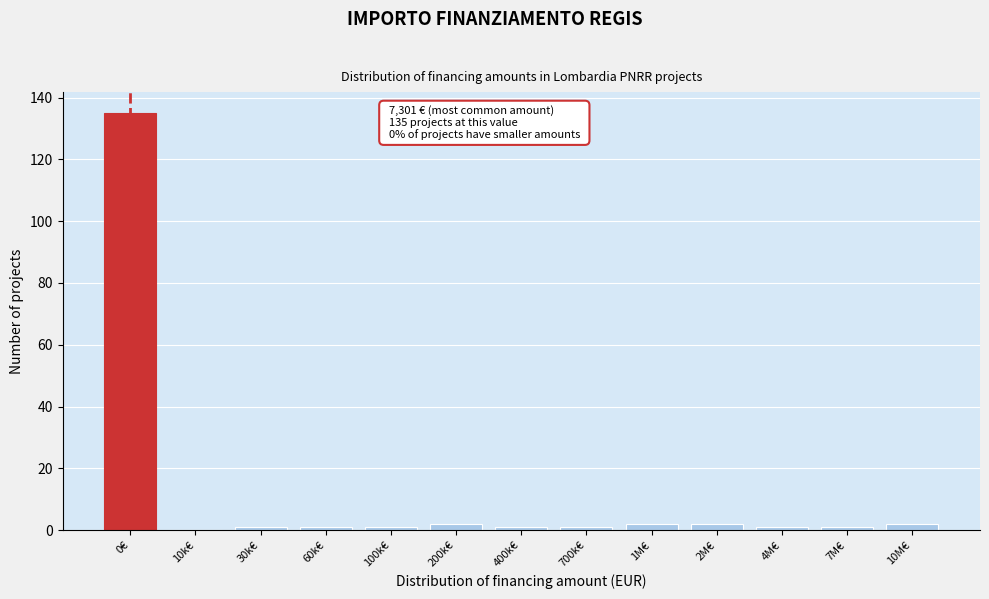

Reading left to right, extract all data points from this chart.

0€=135	10k€=0	30k€=1	60k€=1	100k€=1	200k€=2	400k€=1	700k€=1	1M€=2	2M€=2	4M€=1	7M€=1	10M€=2